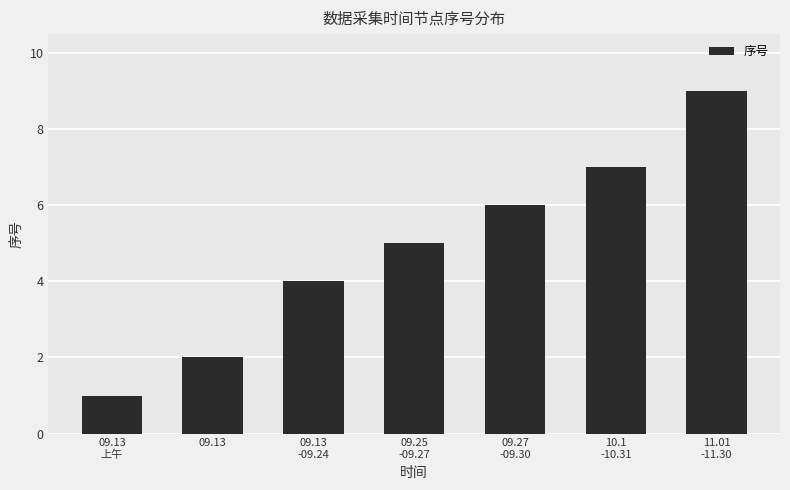

At which category does the chart reach its peak across all series?

11.01
-11.30